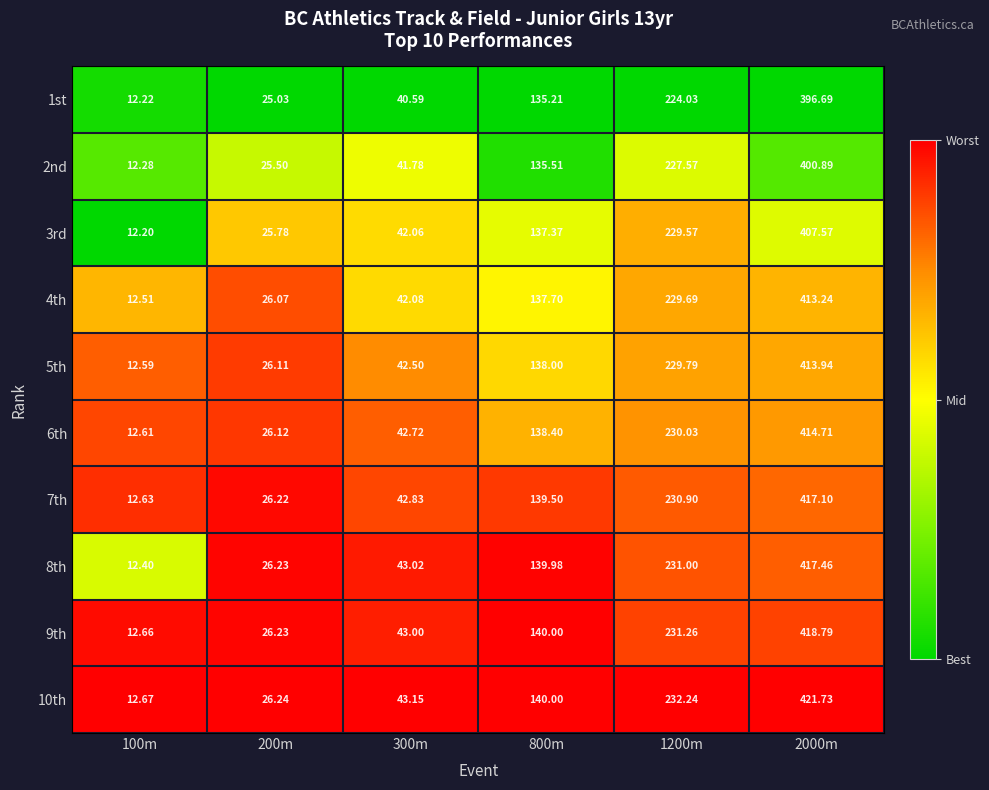

Rank the series at 2000m from highest to lowest value.

10th, 9th, 8th, 7th, 6th, 5th, 4th, 3rd, 2nd, 1st